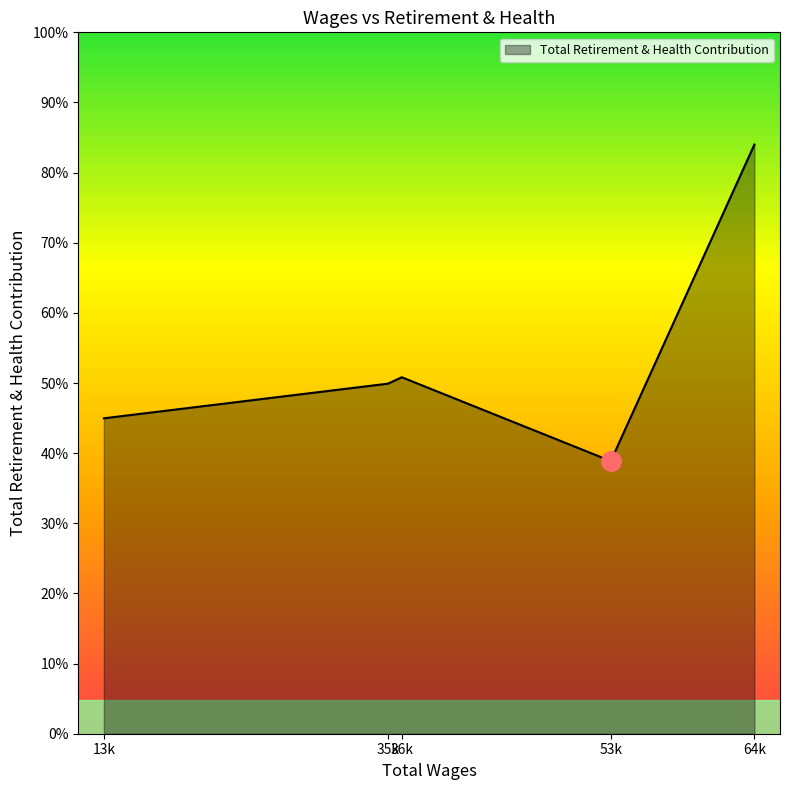

Does the chart display data point markers on the line(s)?

No